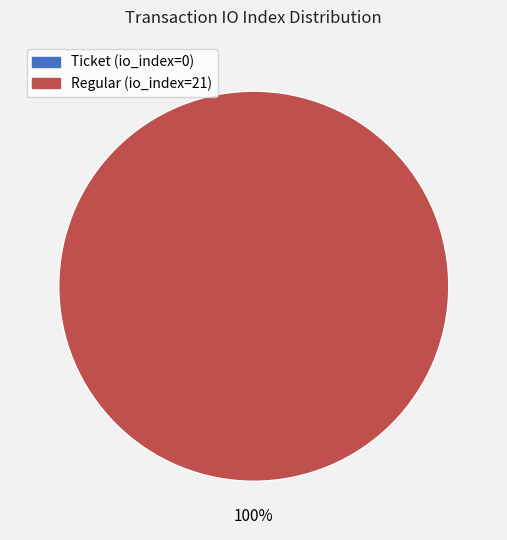

True or false: Ticket (io_index=0) accounts for 0% of the total.

True